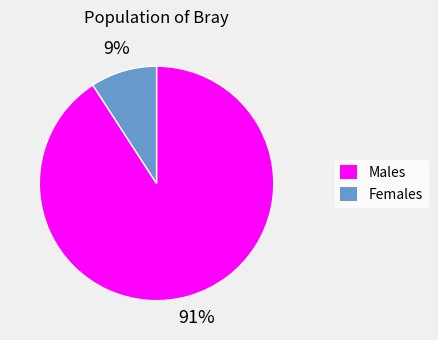

Which slice is the smallest?

Females